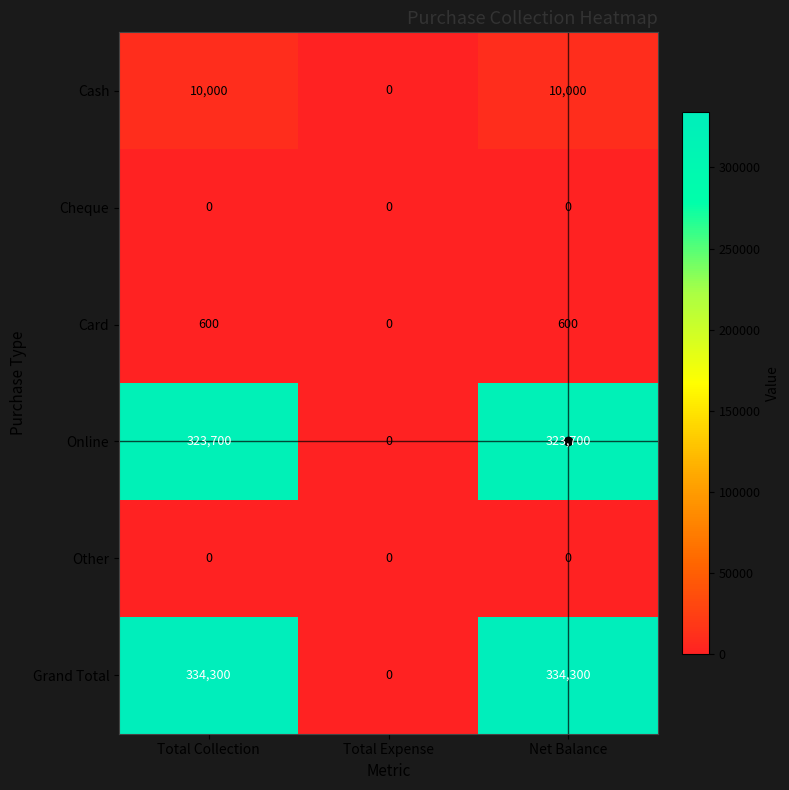

At how many categories does at least one series exceed 178273?

2